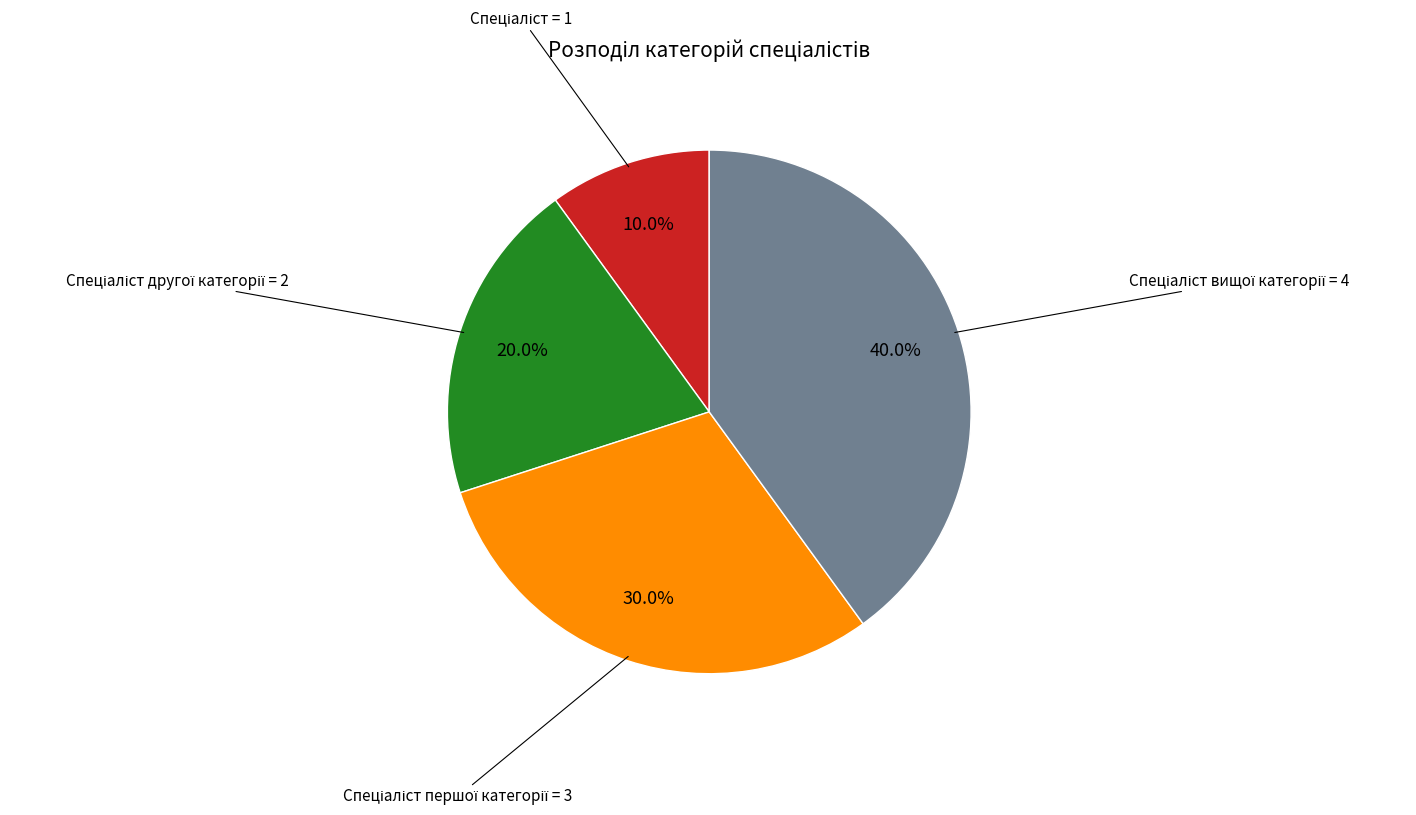

Does any single category account for the majority?

No